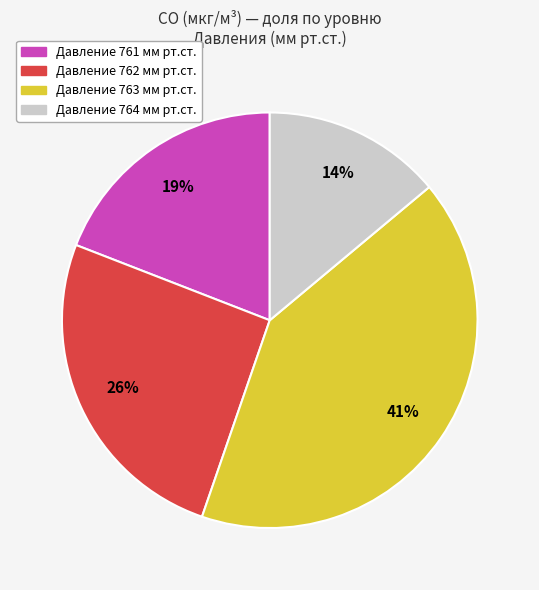

Does any single category account for the majority?

No